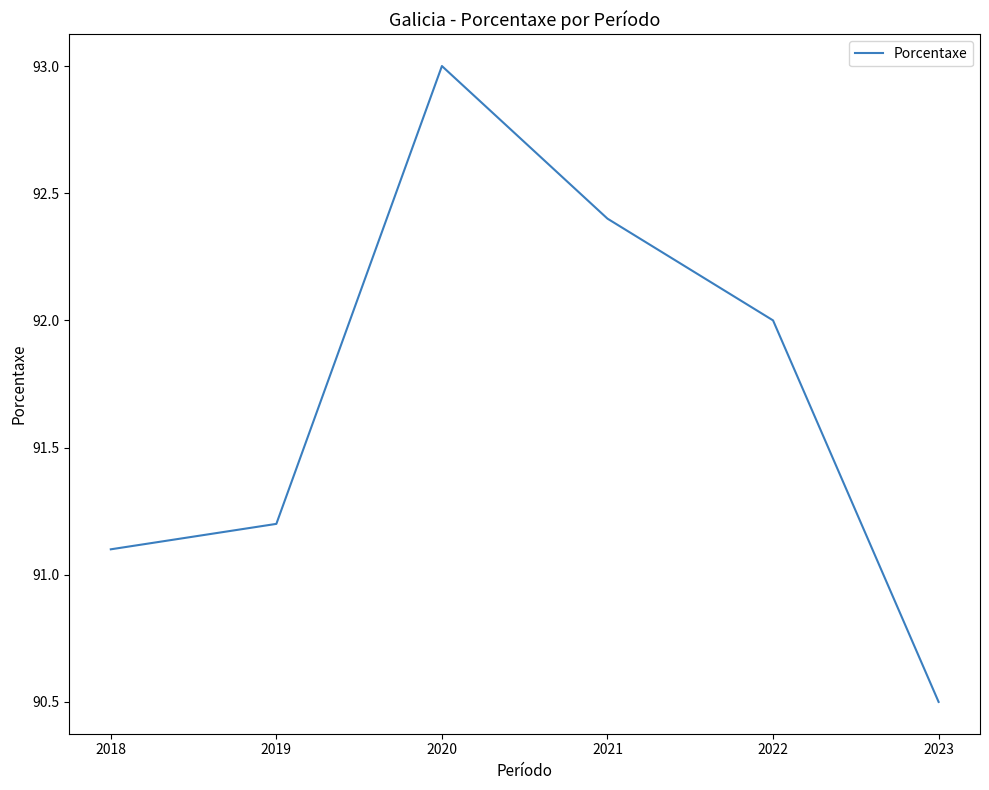

Between 2021 and 2019, which is larger?

2021